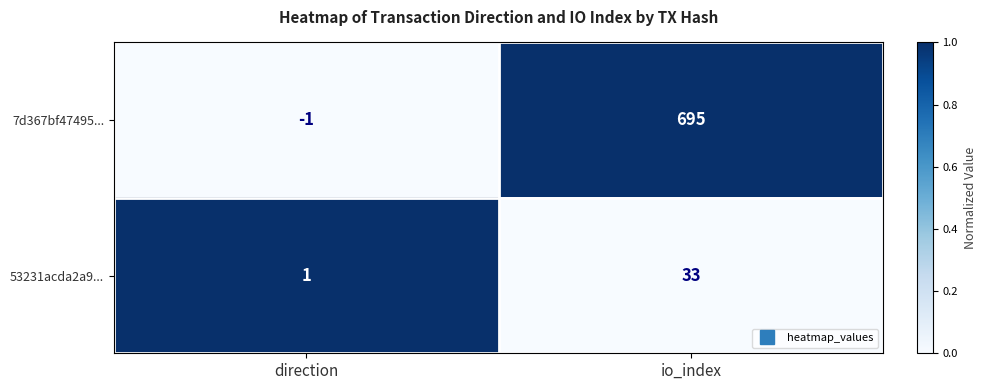

What is the total value across all series at io_index?

728